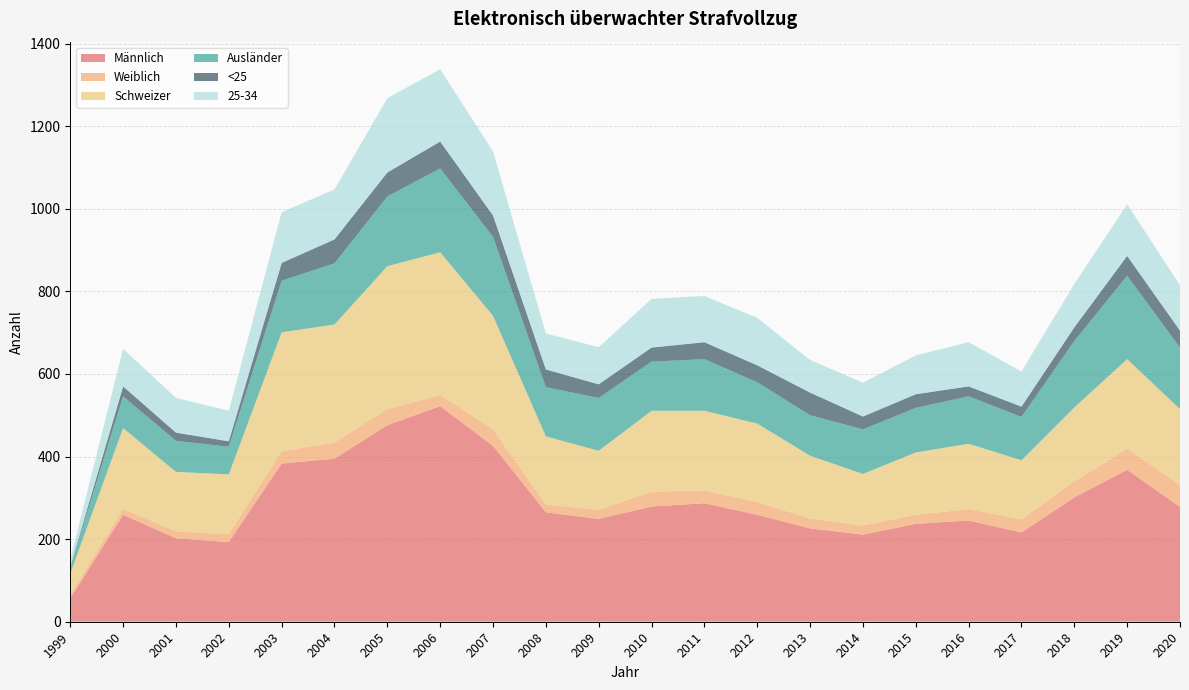

Reading left to right, extract all data points from this chart.

Männlich: 1999=57	2000=259	2001=202	2002=193	2003=383	2004=395	2005=476	2006=522	2007=426	2008=265	2009=249	2010=279	2011=287	2012=259	2013=226	2014=211	2015=237	2016=245	2017=216	2018=301	2019=368	2020=278
Weiblich: 1999=9	2000=14	2001=17	2002=19	2003=30	2004=39	2005=39	2006=27	2007=40	2008=19	2009=22	2010=36	2011=31	2012=31	2013=24	2014=22	2015=22	2016=28	2017=32	2018=39	2019=51	2020=54
Schweizer: 1999=51	2000=196	2001=144	2002=145	2003=288	2004=286	2005=346	2006=346	2007=275	2008=165	2009=143	2010=196	2011=193	2012=190	2013=152	2014=125	2015=151	2016=158	2017=143	2018=179	2019=217	2020=183
Ausländer: 1999=15	2000=77	2001=75	2002=67	2003=125	2004=148	2005=169	2006=203	2007=191	2008=119	2009=128	2010=119	2011=125	2012=100	2013=98	2014=108	2015=108	2016=115	2017=105	2018=161	2019=202	2020=149
<25: 1999=1	2000=24	2001=20	2002=13	2003=43	2004=58	2005=58	2006=65	2007=52	2008=43	2009=33	2010=34	2011=41	2012=41	2013=55	2014=31	2015=33	2016=24	2017=25	2018=33	2019=48	2020=41
25-34: 1999=18	2000=91	2001=84	2002=74	2003=123	2004=121	2005=180	2006=175	2007=155	2008=87	2009=90	2010=118	2011=112	2012=115	2013=79	2014=82	2015=94	2016=107	2017=85	2018=105	2019=125	2020=110